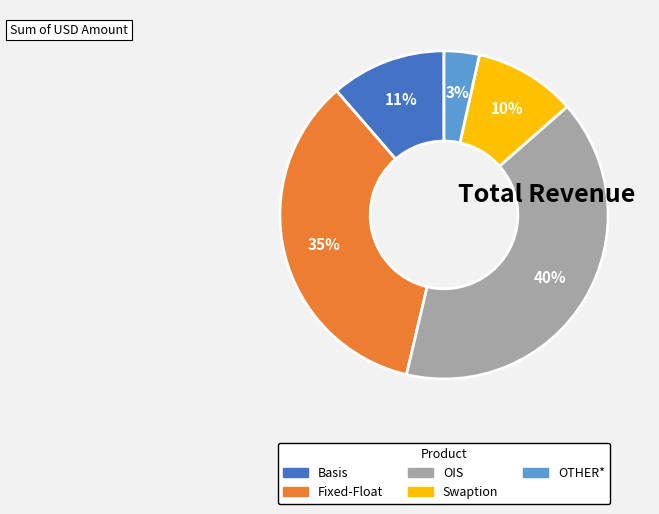

Is OIS the majority of the pie?

No